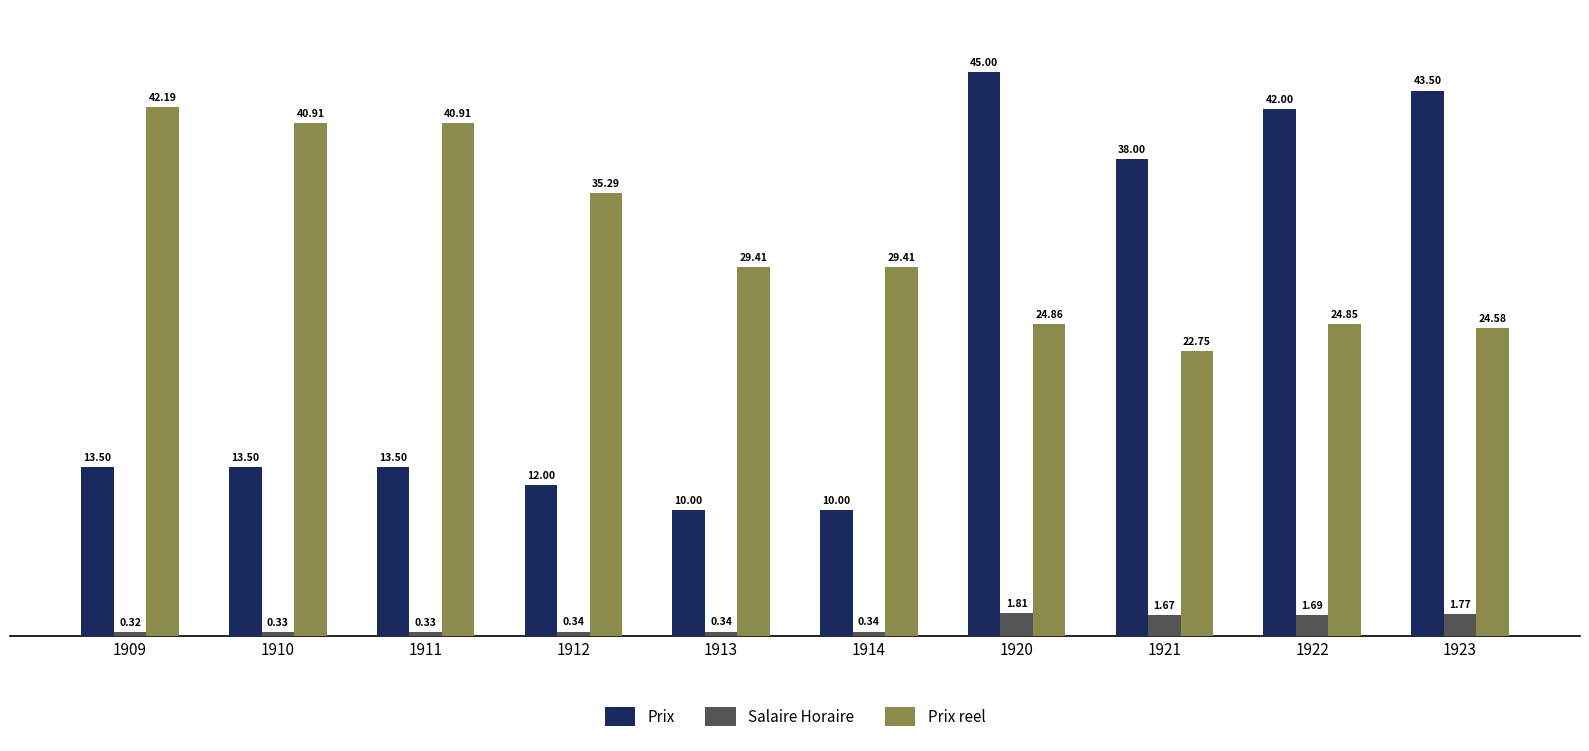

What is the sum of the Prix values at 1911 and 1920?

58.5